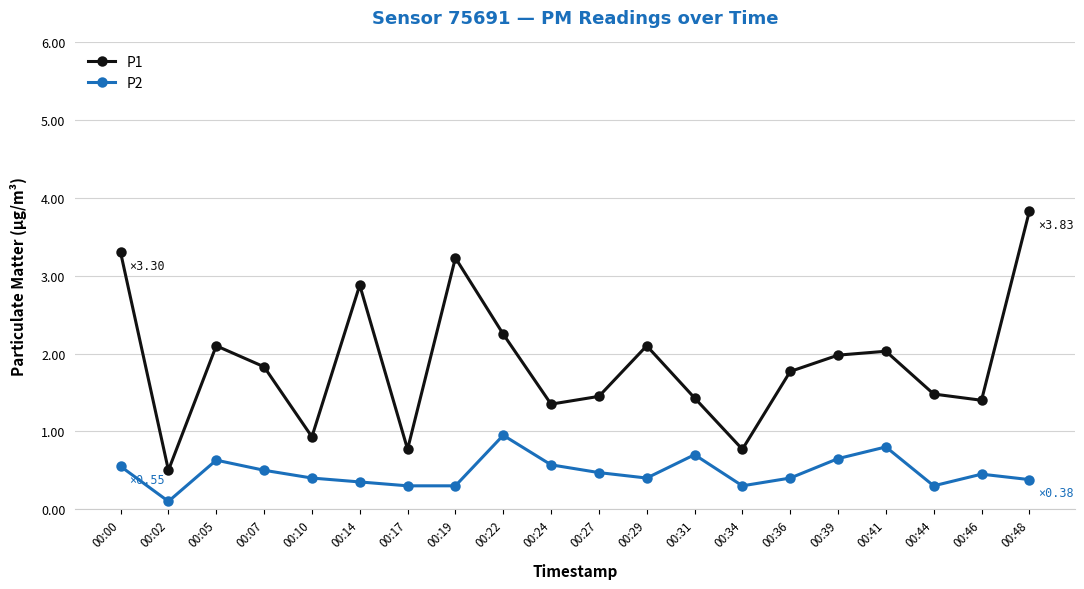

What is the value of the P1 point at the 8th from the left?

3.2